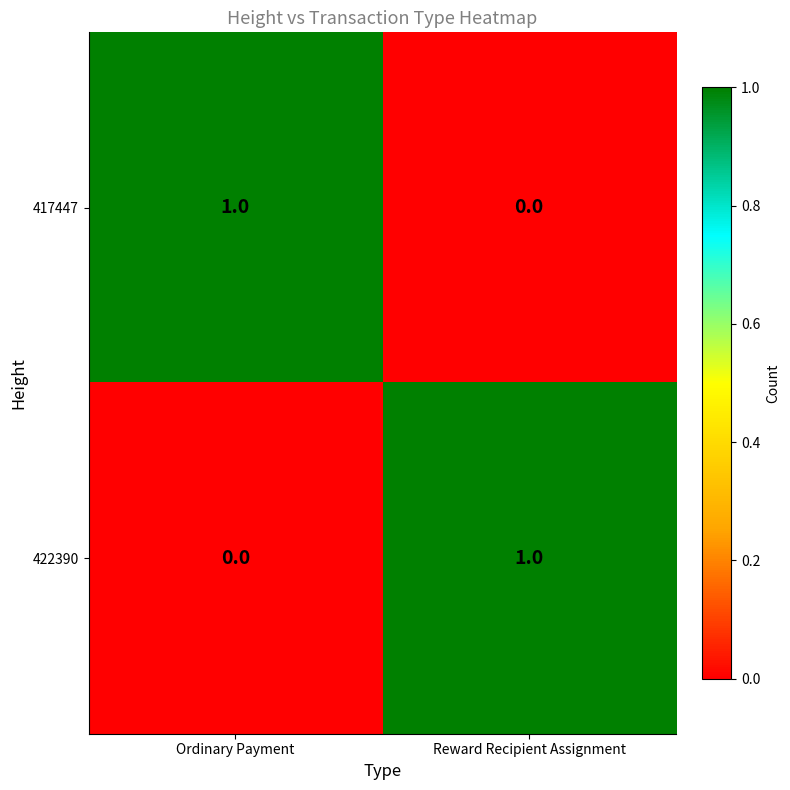

How many values in 417447 are above zero?

1